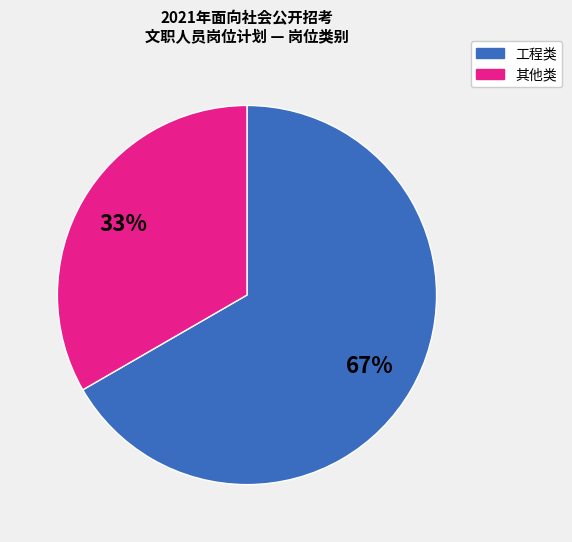

To the nearest percent, what is the average slice percentage?

50%